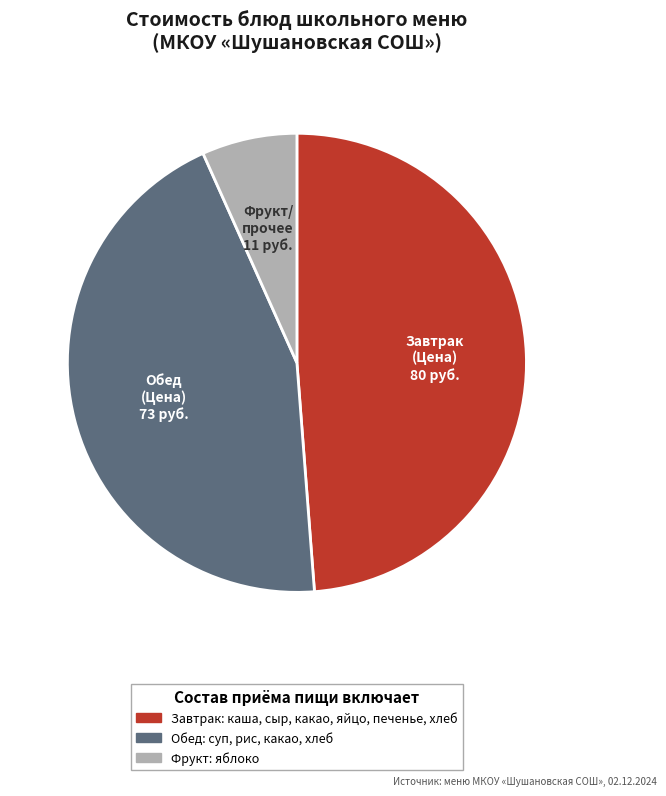

Does any single category account for the majority?

No